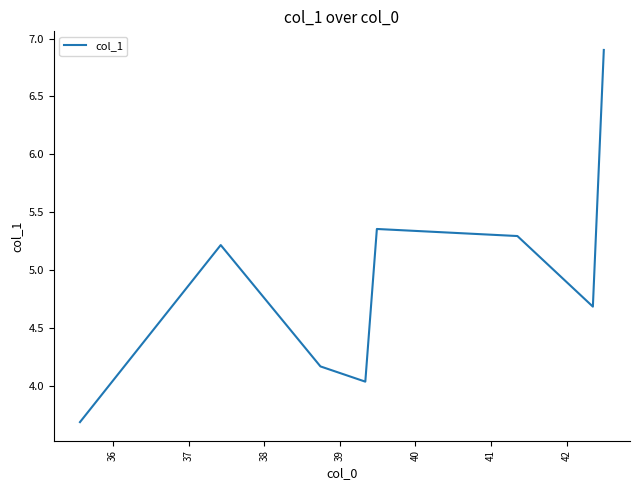

What is the greatest value displayed?

6.9